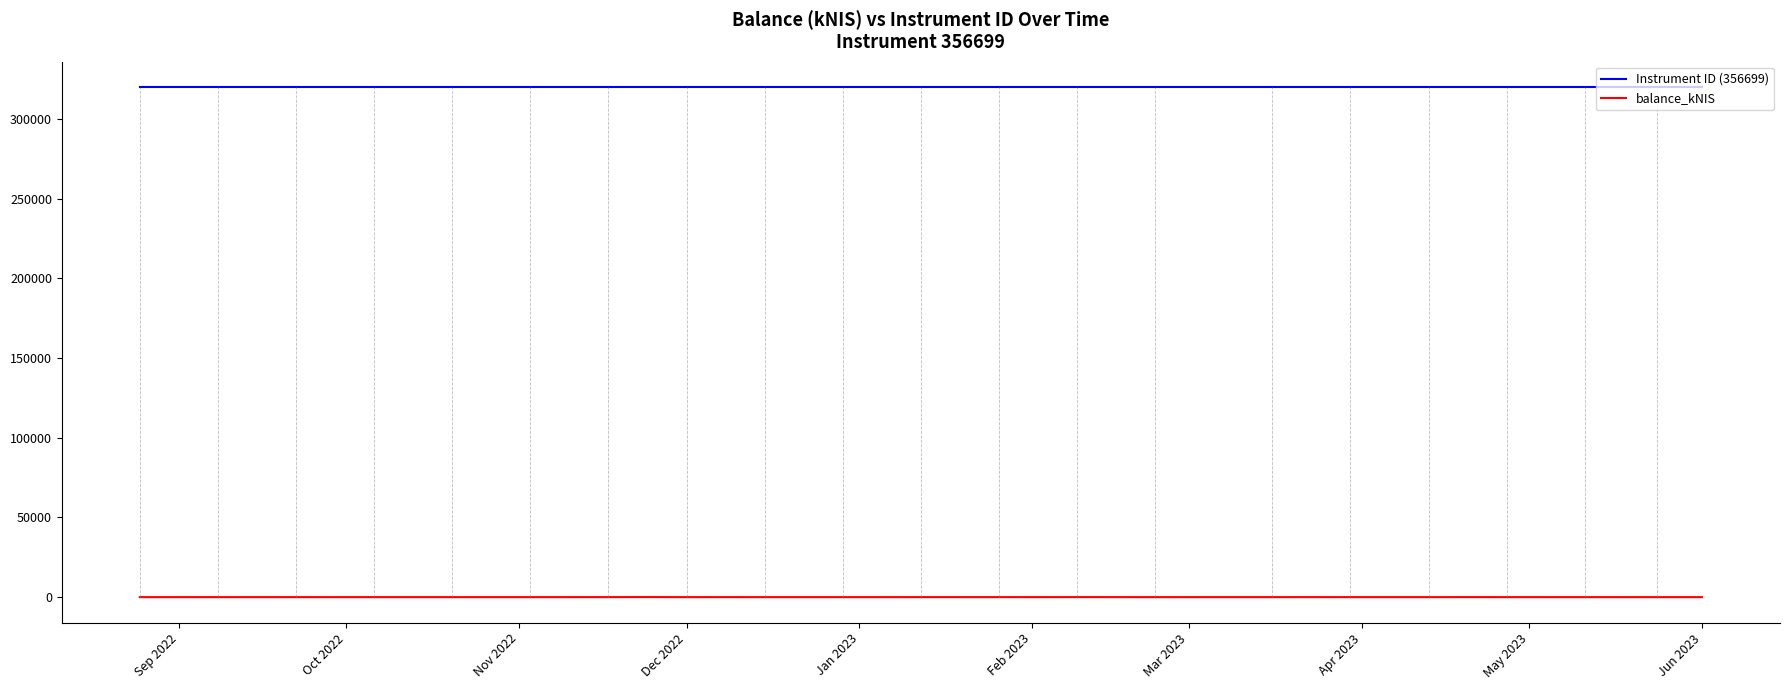

What is the maximum value shown in the chart?

320000.0